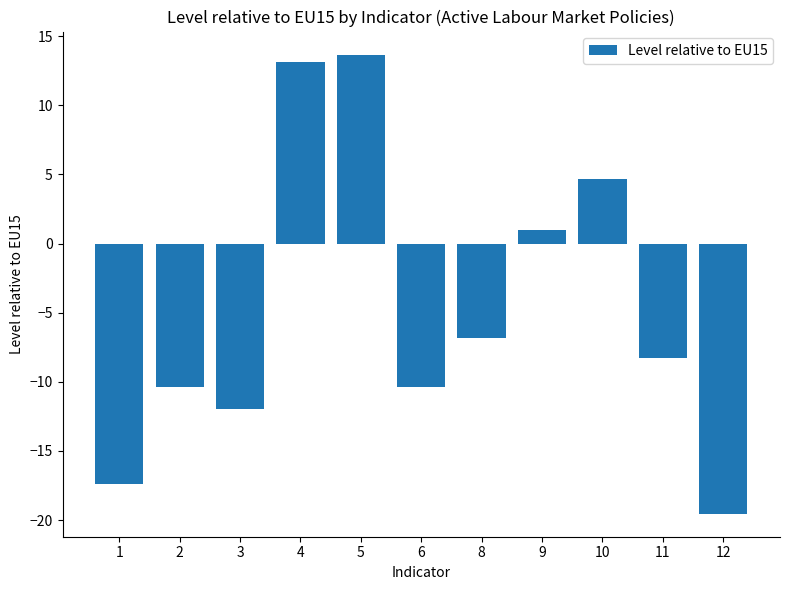

What value does the data have at 9?

1.0